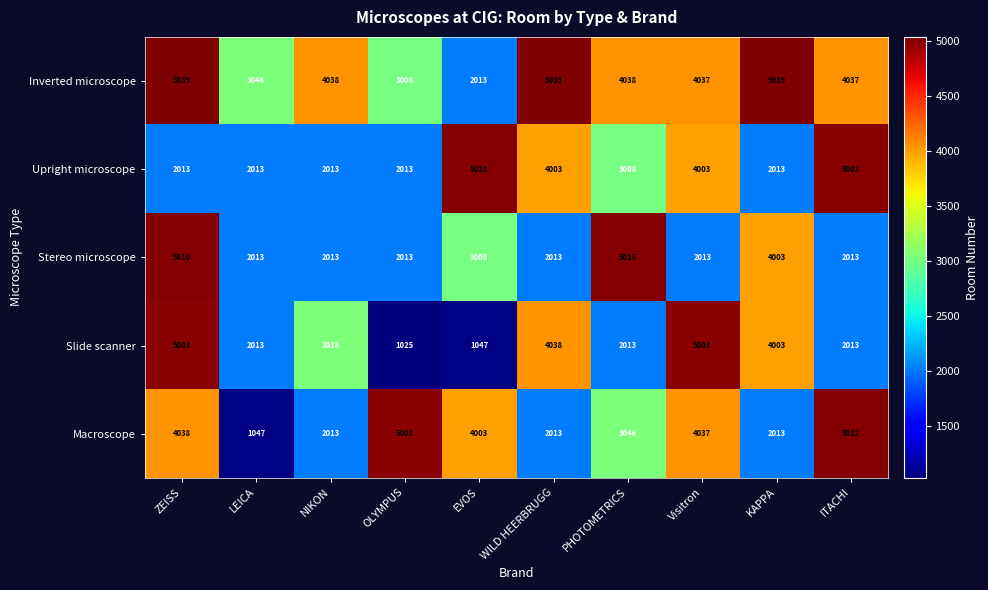

Which series changed the most between ZEISS and NIKON?

Stereo microscope